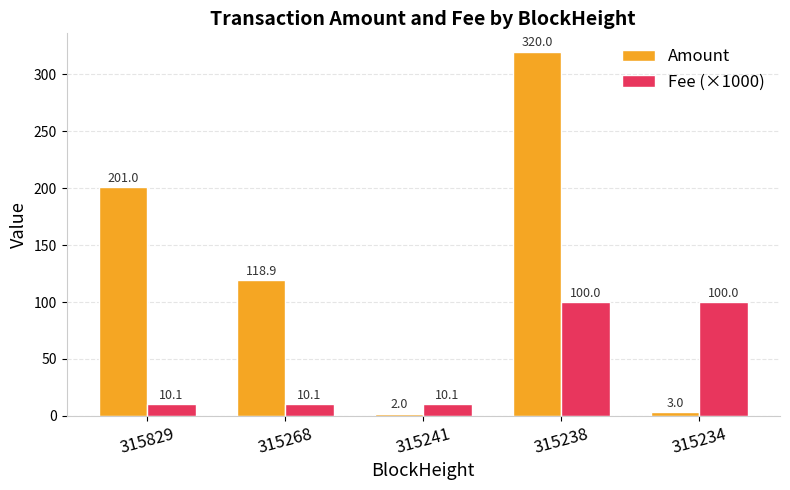

List the series in order of their peak value, highest first.

Amount, Fee (×1000)